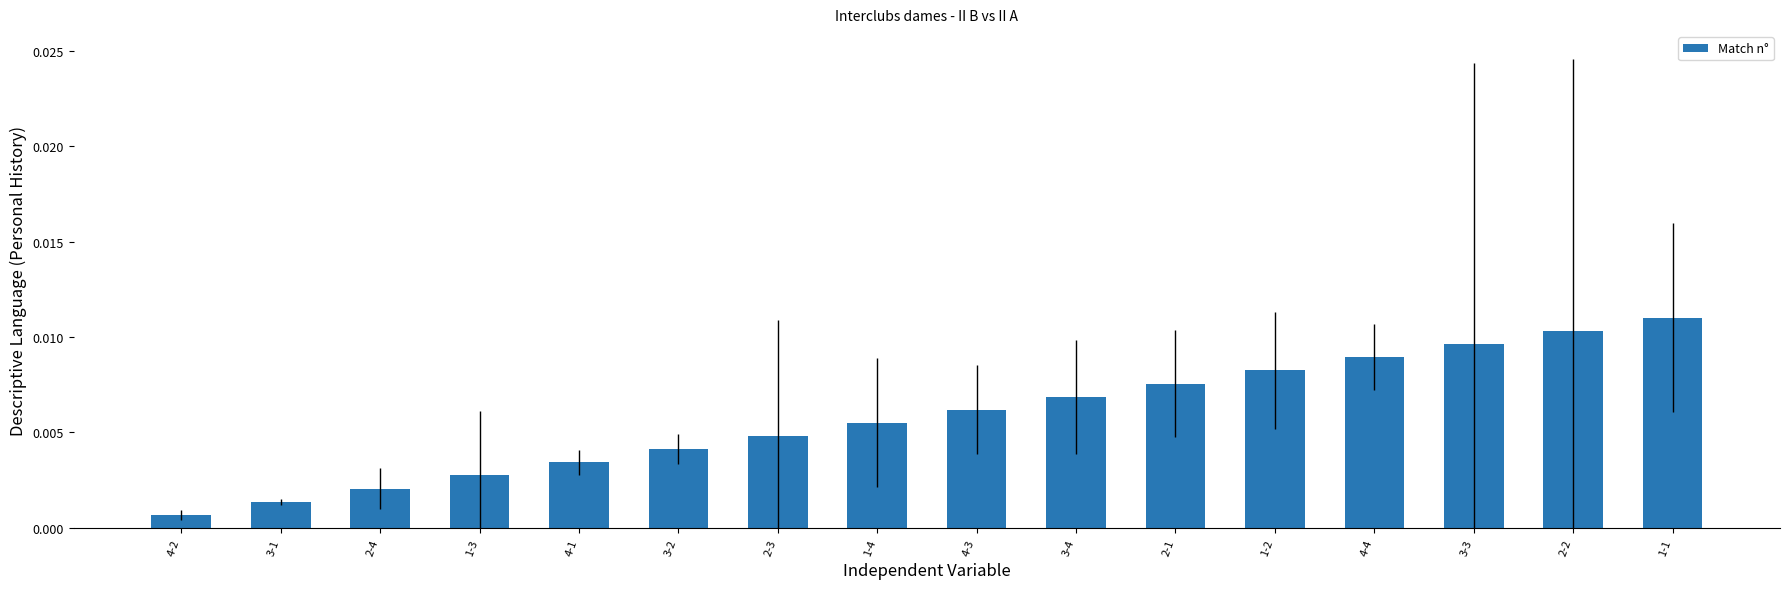

Rank the categories by value from highest to lowest.

1-1, 2-2, 3-3, 4-4, 1-2, 2-1, 3-4, 4-3, 1-4, 2-3, 3-2, 4-1, 1-3, 2-4, 3-1, 4-2